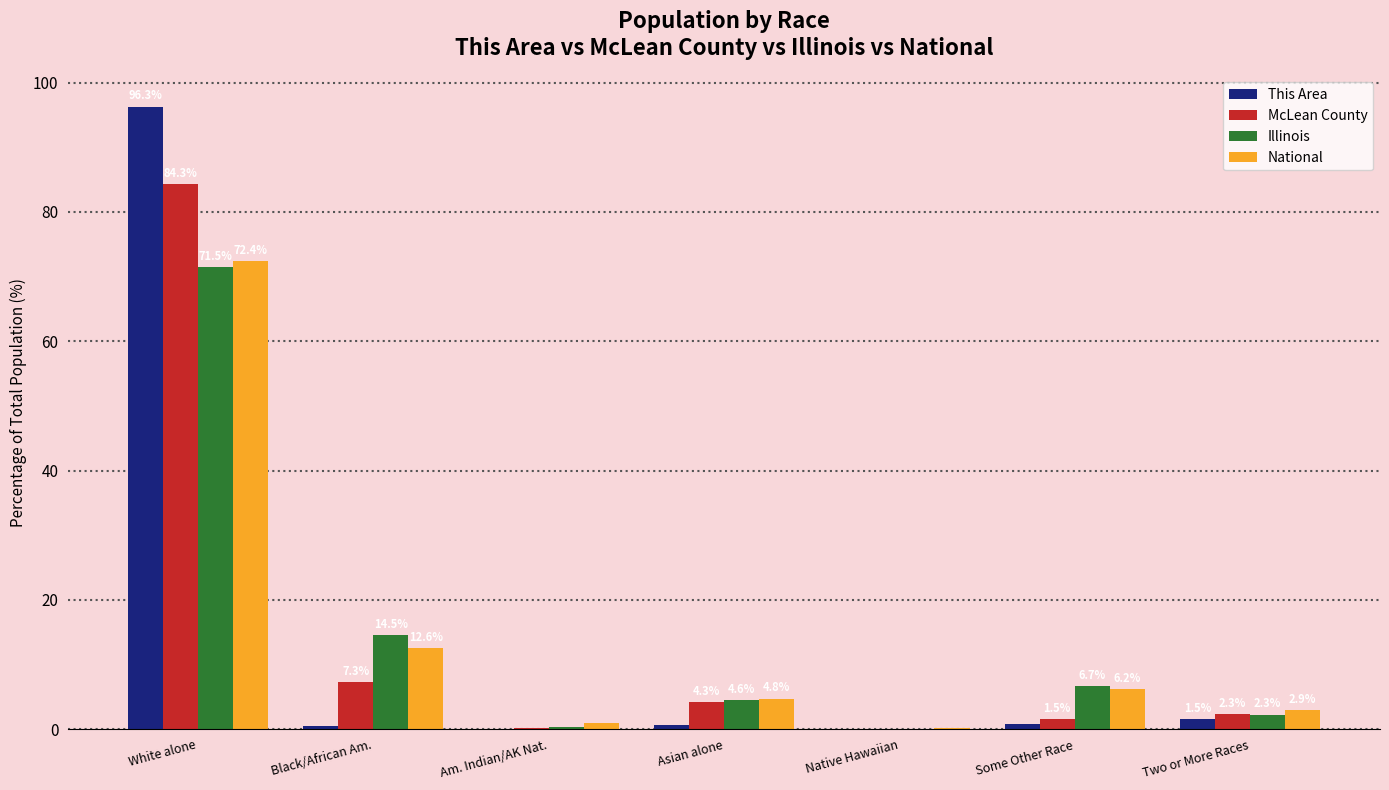

How many data points in McLean County are above 2?

4